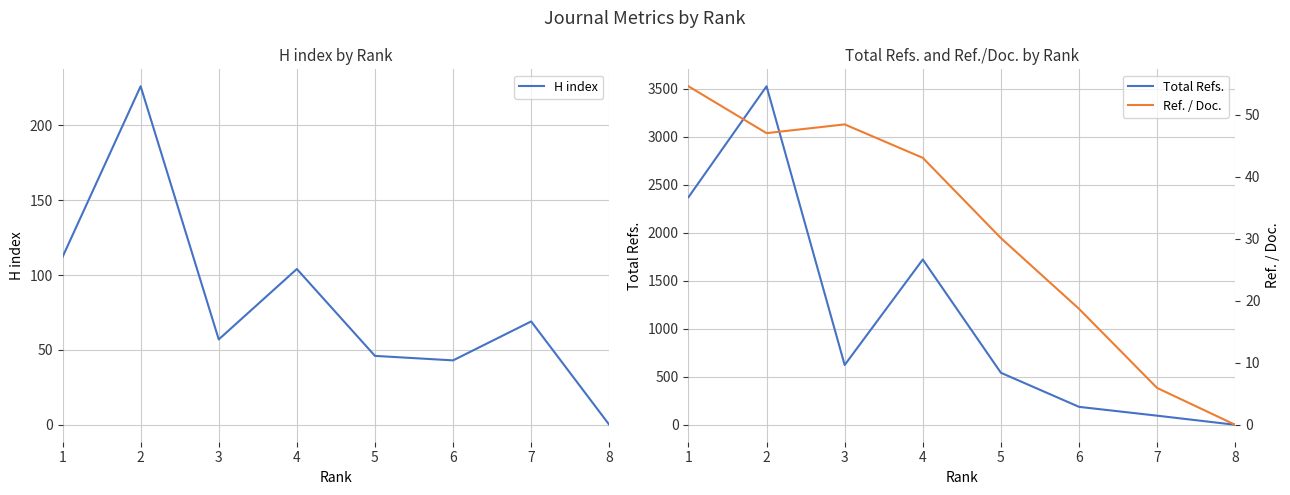

Reading right to left, list all the values displayed in this chart.

H index: 8=0.0	7=69.0	6=43.0	5=46.0	4=104.0	3=57.0	2=226.0	1=112.0
Total Refs.: 8=0.0	7=95.0	6=187.0	5=542.0	4=1722.0	3=623.0	2=3527.0	1=2371.0
Ref. / Doc.: 8=0.0	7=5.9	6=18.7	5=30.1	4=43.0	3=48.4	2=47.0	1=54.6